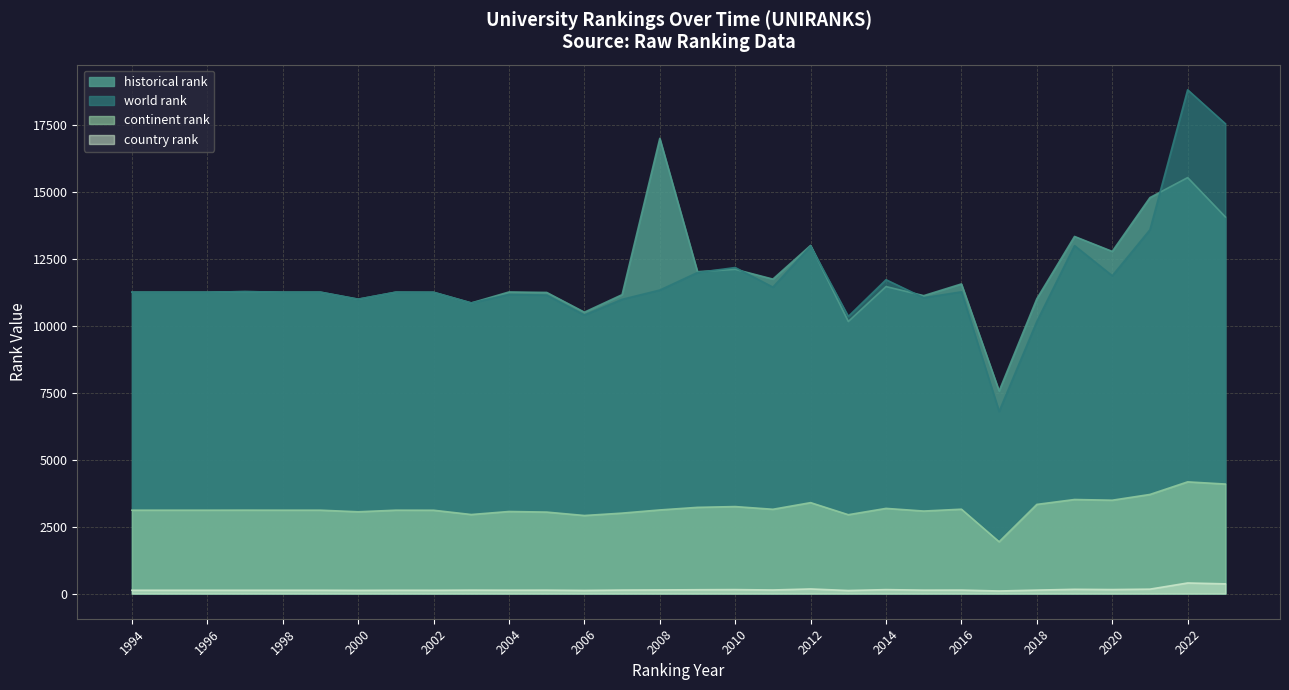

At which category is the sum across all series the highest?

2022